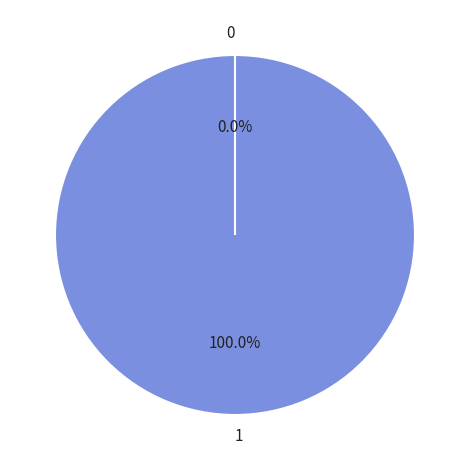

How many slices are in this pie chart?

2